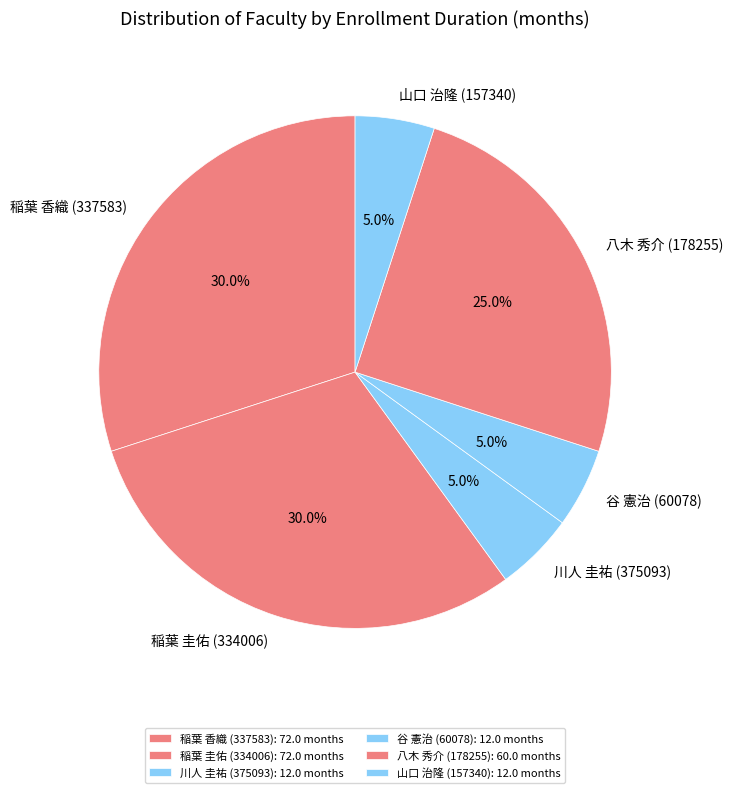

True or false: 八木 秀介 (178255) accounts for 18% of the total.

False